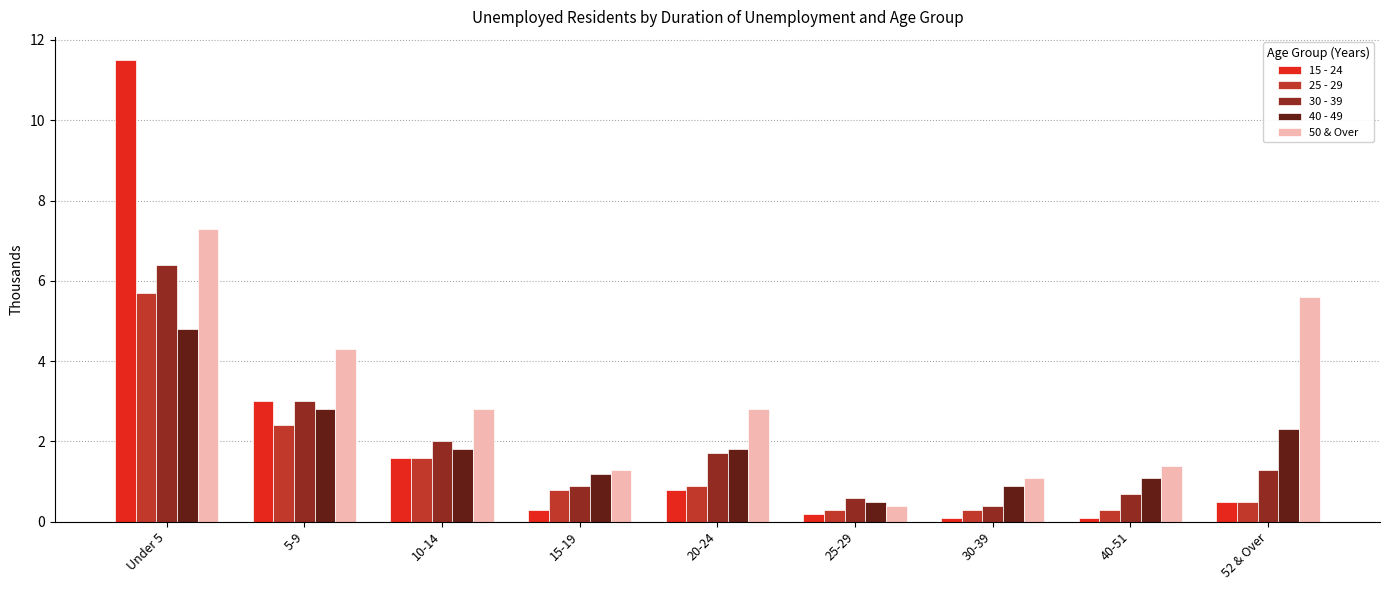

At 30-39, list the series in order from largest to smallest.

50 & Over, 40 - 49, 30 - 39, 25 - 29, 15 - 24